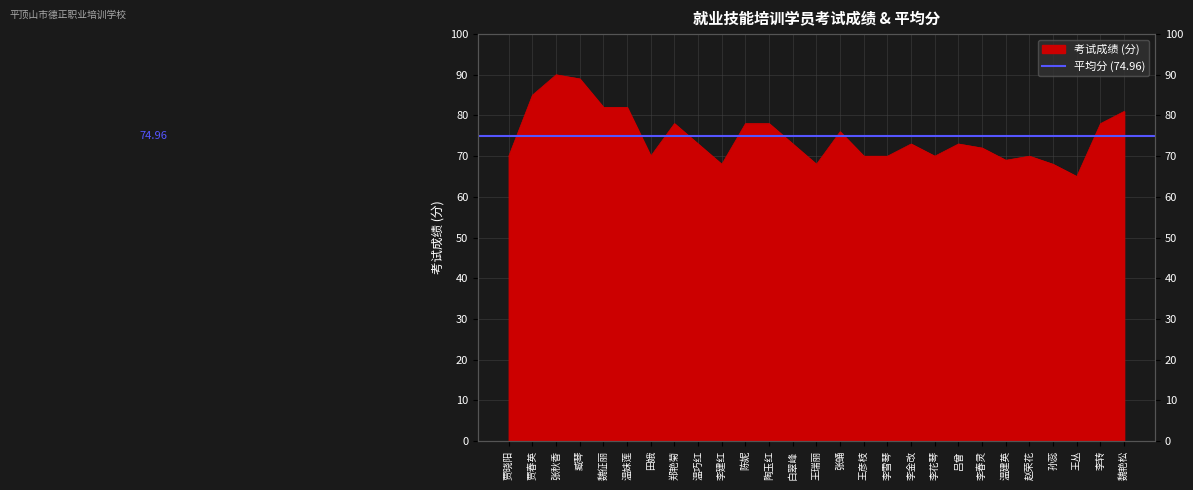

Reading left to right, what are all the values shown in this chart?

贾晓阳=70	贾春英=85	张秋香=90	臧琴=89	魏征丽=82	温妹莲=82	田娥=70	郑艳菊=78	温巧红=73	李建红=68	陈妮=78	陶玉红=78	白翠峰=73	王瑞丽=68	张蛹=76	王彦枝=70	李雪琴=70	李金改=73	李花琴=70	吕曾=73	李春灵=72	温建英=69	赵荣花=70	孙蕊=68	王丛=65	李转=78	魏艳松=81